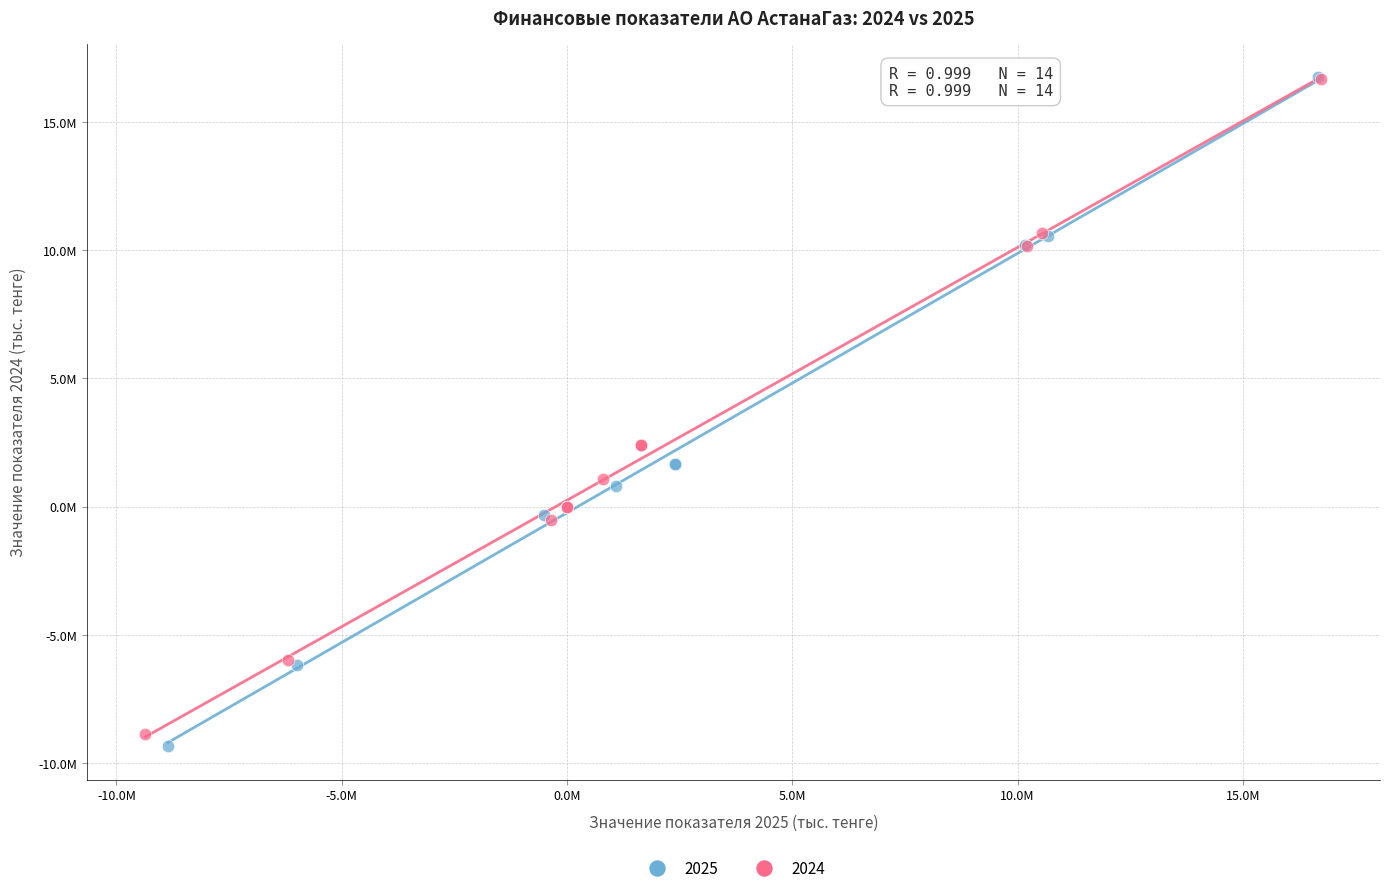

What are all the series names shown in the legend?

2025, 2024